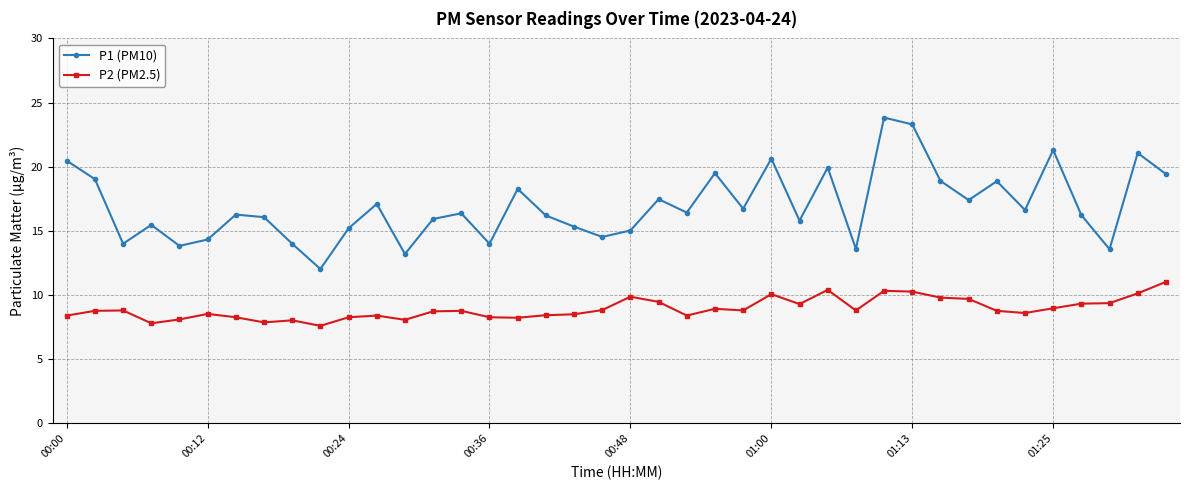

True or false: P1 (PM10) has more than 1 interior local peaks.

True